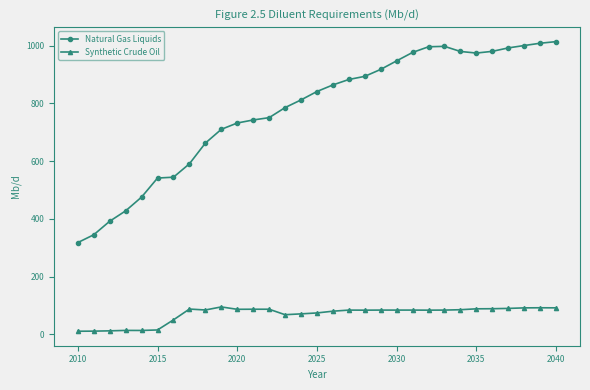

What is the difference between the maximum and minimum values in the Synthetic Crude Oil series?

84.2